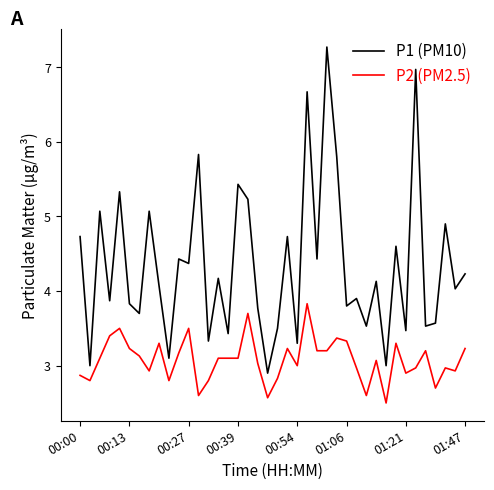

What is the smallest value displayed?

2.5